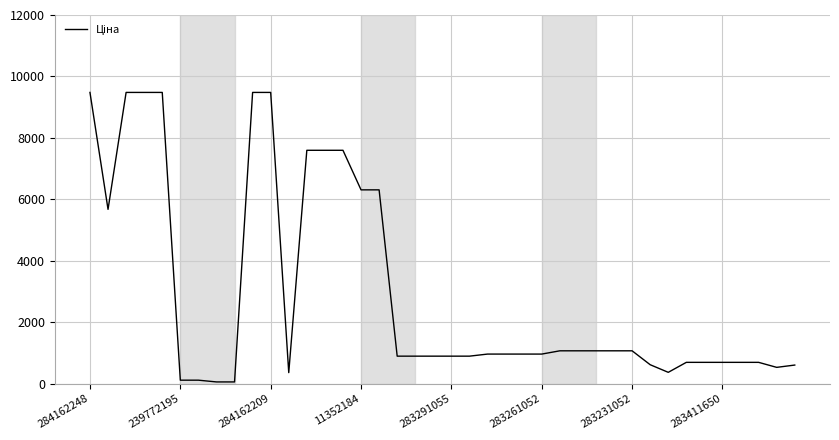

What is the difference between the maximum and minimum values?

9423.0